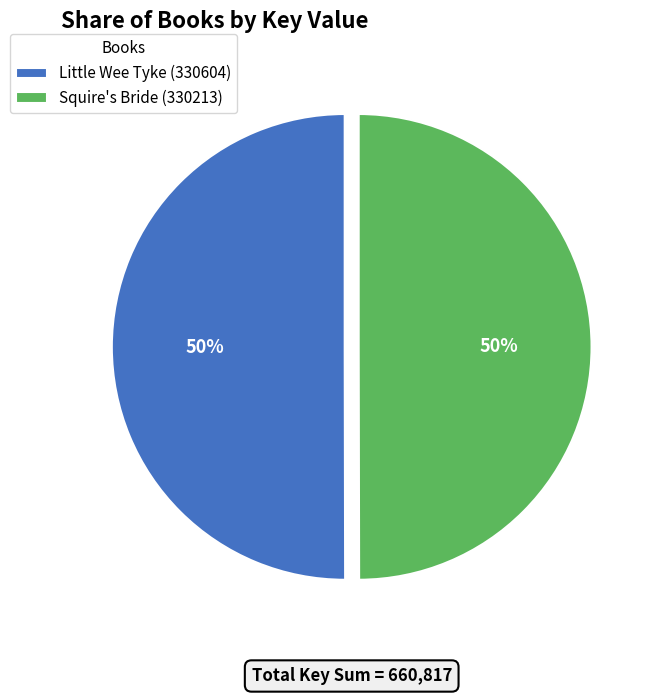

Do Little Wee Tyke (330604) and Squire's Bride (330213) together represent more than half of the pie?

Yes